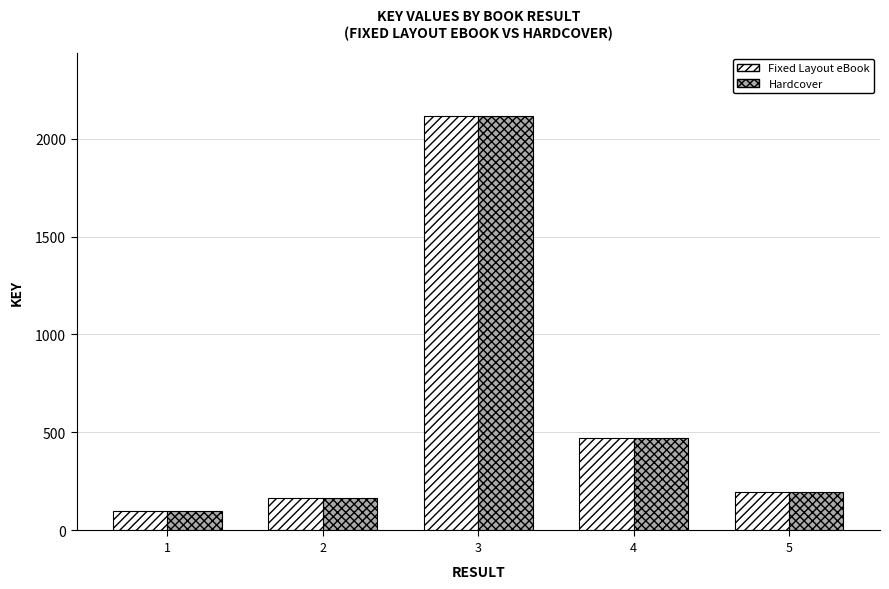

What is the difference between the Fixed Layout eBook values at 3 and 2?

1949283850